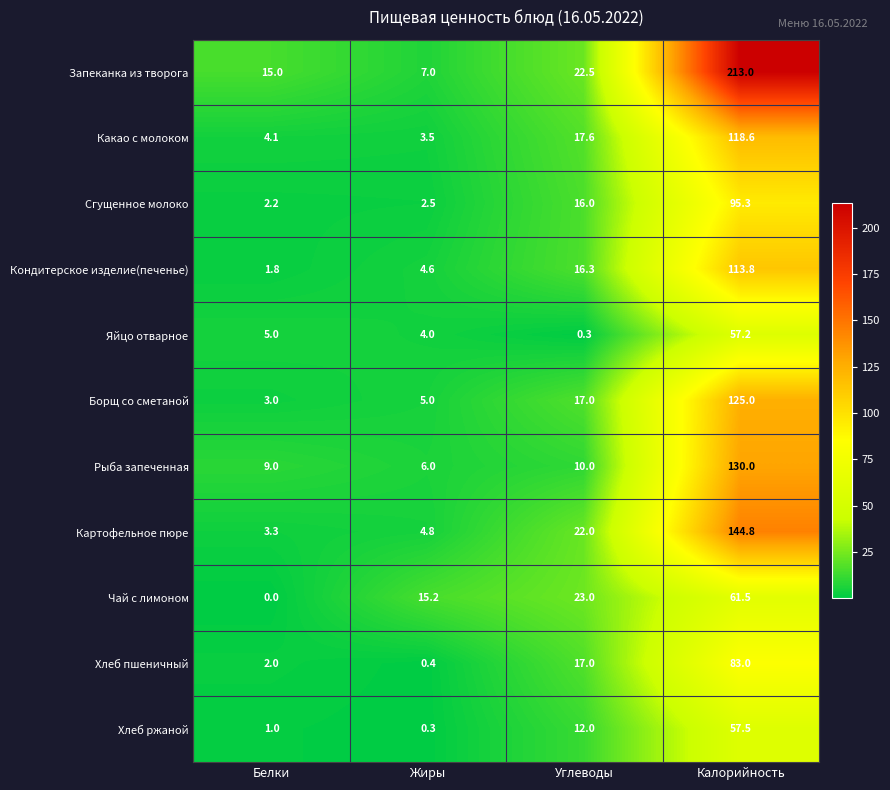

What is the total value across all series at Углеводы?

173.7